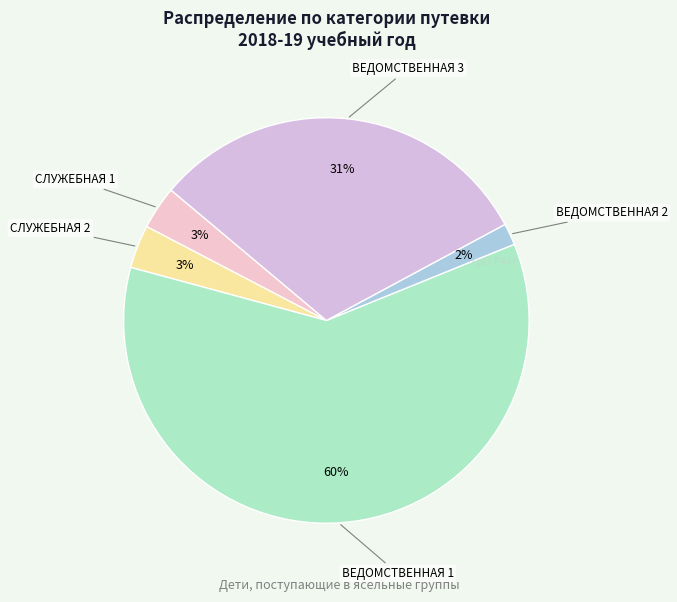

What is the smallest slice in the pie chart?

ВЕДОМСТВЕННАЯ 2